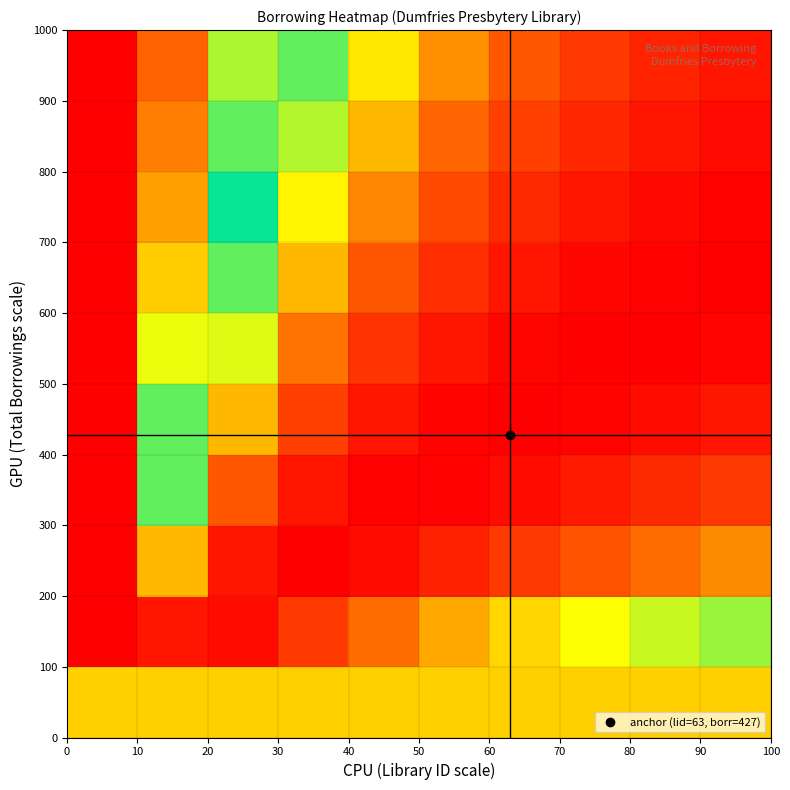

At how many categories does at least one series exceed 0?

10